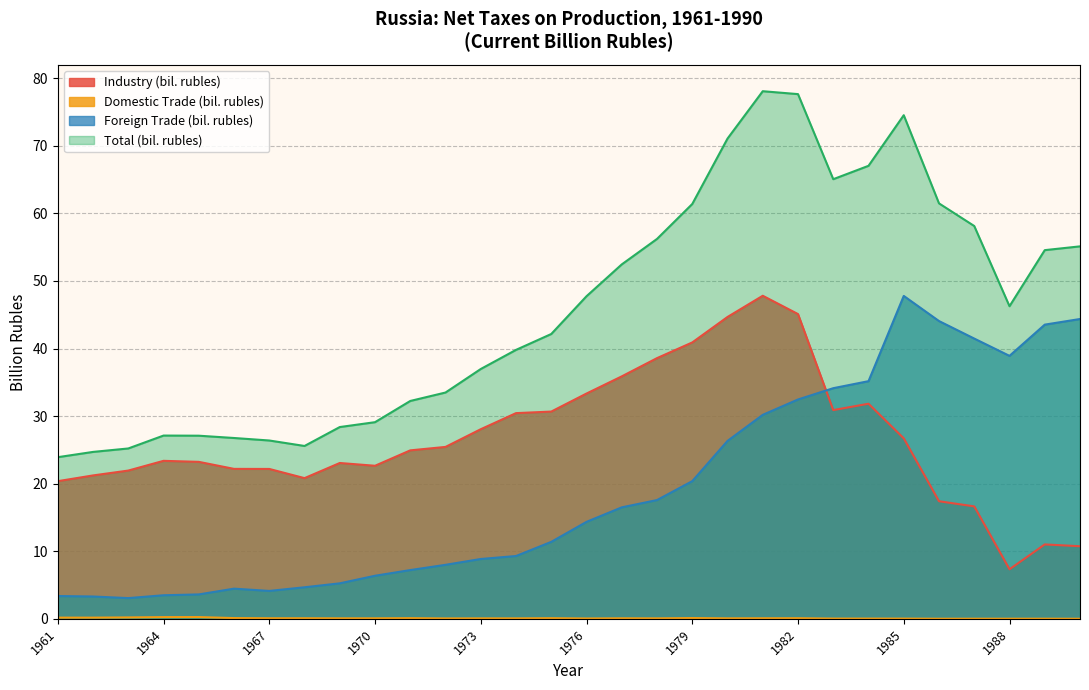

How many interior local valleys does the Industry (bil. rubles) series have?

4